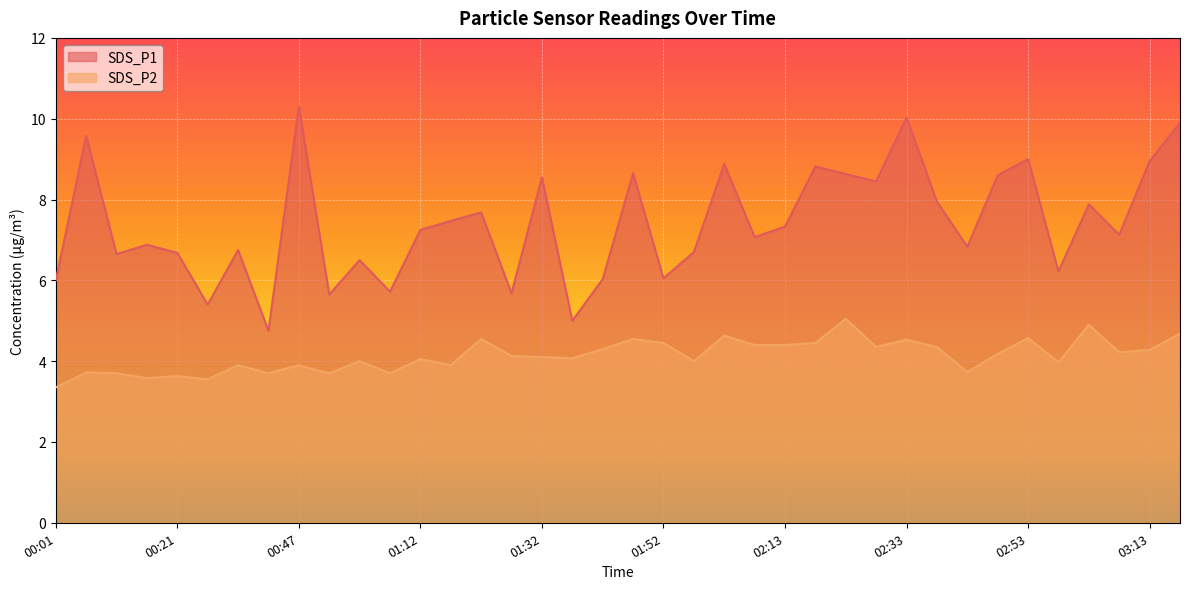

Reading left to right, list all the values displayed in this chart.

SDS_P1: 00:01=6.0	00:06=9.6	00:11=6.7	00:16=6.9	00:21=6.7	00:26=5.4	00:31=6.8	00:41=4.8	00:47=10.3	00:52=5.7	01:02=6.5	01:07=5.7	01:12=7.2	01:17=7.5	01:22=7.7	01:27=5.7	01:32=8.6	01:37=5.0	01:42=6.0	01:47=8.7	01:52=6.0	01:57=6.7	02:03=8.9	02:08=7.1	02:13=7.3	02:18=8.8	02:23=8.6	02:28=8.4	02:33=10.0	02:38=8.0	02:43=6.8	02:48=8.6	02:53=9.0	02:58=6.2	03:03=7.9	03:08=7.1	03:13=8.9	03:18=9.9
SDS_P2: 00:01=3.4	00:06=3.7	00:11=3.7	00:16=3.6	00:21=3.6	00:26=3.5	00:31=3.9	00:41=3.7	00:47=3.9	00:52=3.7	01:02=4.0	01:07=3.7	01:12=4.0	01:17=3.9	01:22=4.5	01:27=4.1	01:32=4.1	01:37=4.1	01:42=4.3	01:47=4.5	01:52=4.5	01:57=4.0	02:03=4.6	02:08=4.4	02:13=4.4	02:18=4.5	02:23=5.0	02:28=4.3	02:33=4.5	02:38=4.3	02:43=3.7	02:48=4.2	02:53=4.6	02:58=4.0	03:03=4.9	03:08=4.2	03:13=4.3	03:18=4.7